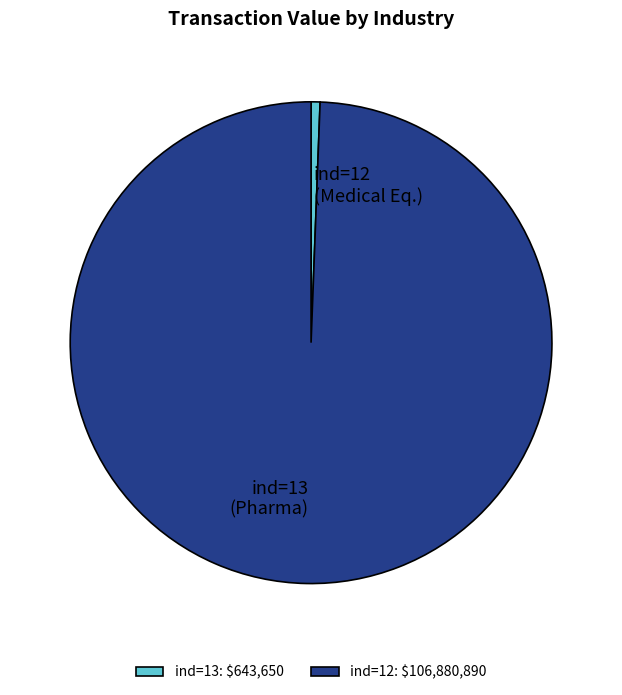

Does ind=13 (Pharma) account for over 50% of the chart?

Yes